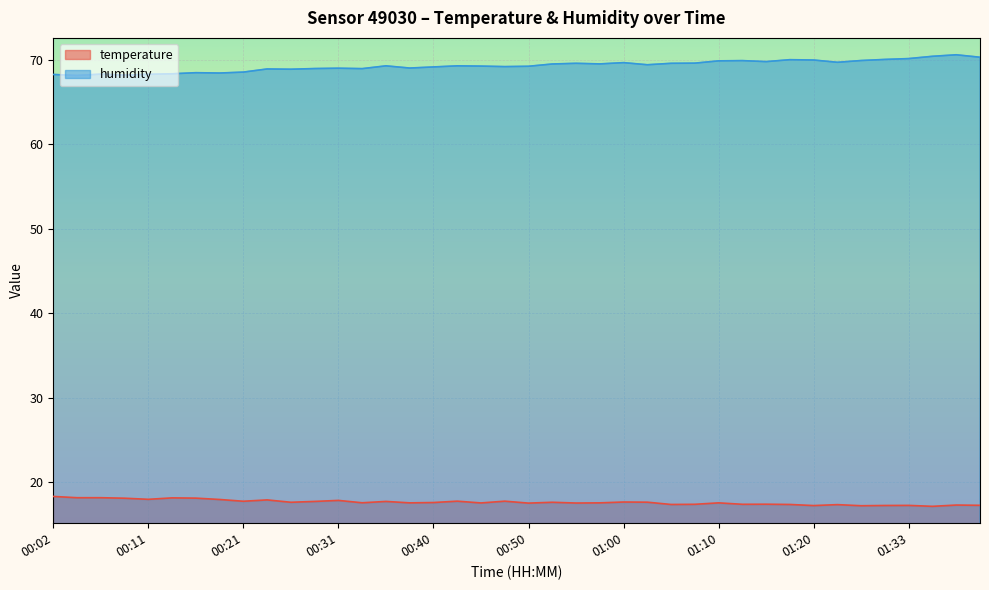

Reading left to right, extract all data points from this chart.

temperature: 00:02=18.3	00:04=18.2	00:06=18.2	00:09=18.1	00:11=18.0	00:14=18.1	00:16=18.1	00:19=17.9	00:21=17.7	00:23=17.9	00:26=17.6	00:28=17.7	00:31=17.8	00:33=17.6	00:36=17.7	00:38=17.6	00:40=17.6	00:43=17.8	00:45=17.5	00:48=17.8	00:50=17.5	00:53=17.6	00:55=17.5	00:58=17.6	01:00=17.6	01:02=17.6	01:05=17.4	01:07=17.4	01:10=17.6	01:12=17.4	01:15=17.4	01:17=17.4	01:20=17.2	01:26=17.3	01:28=17.2	01:31=17.2	01:33=17.2	01:36=17.1	01:38=17.3	01:40=17.3
humidity: 00:02=68.3	00:04=68.2	00:06=68.3	00:09=68.2	00:11=68.3	00:14=68.3	00:16=68.5	00:19=68.4	00:21=68.5	00:23=68.9	00:26=68.9	00:28=69.0	00:31=69.0	00:33=69.0	00:36=69.3	00:38=69.0	00:40=69.2	00:43=69.3	00:45=69.3	00:48=69.2	00:50=69.2	00:53=69.5	00:55=69.6	00:58=69.5	01:00=69.7	01:02=69.4	01:05=69.6	01:07=69.6	01:10=69.9	01:12=69.9	01:15=69.8	01:17=70.0	01:20=70.0	01:26=69.7	01:28=69.9	01:31=70.0	01:33=70.2	01:36=70.4	01:38=70.6	01:40=70.3